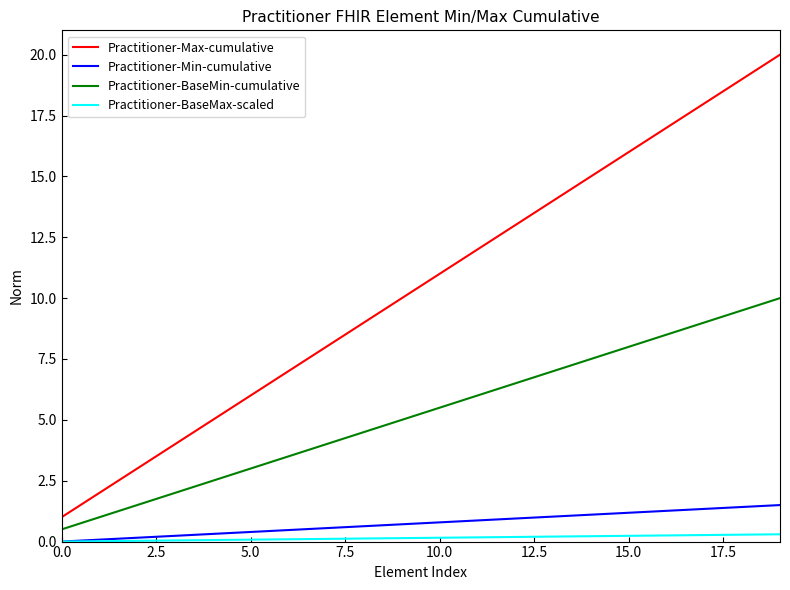

Rank the series by their maximum value, from lowest to highest.

Practitioner-BaseMax-scaled, Practitioner-Min-cumulative, Practitioner-BaseMin-cumulative, Practitioner-Max-cumulative